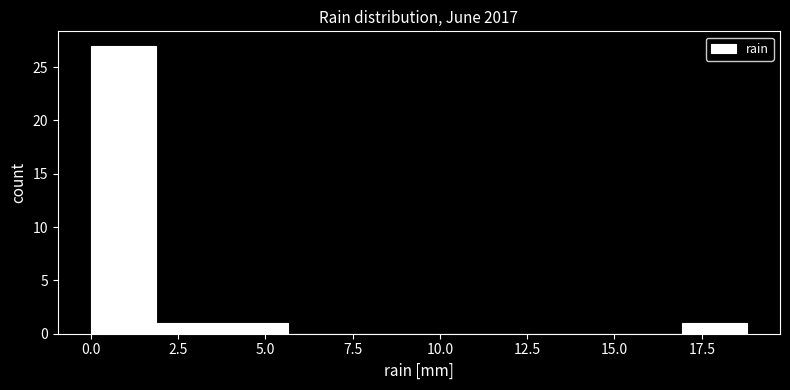

Around what value on the x-axis is the tallest bar? Give the approximate position of its centre, as read against the axis.

1.0